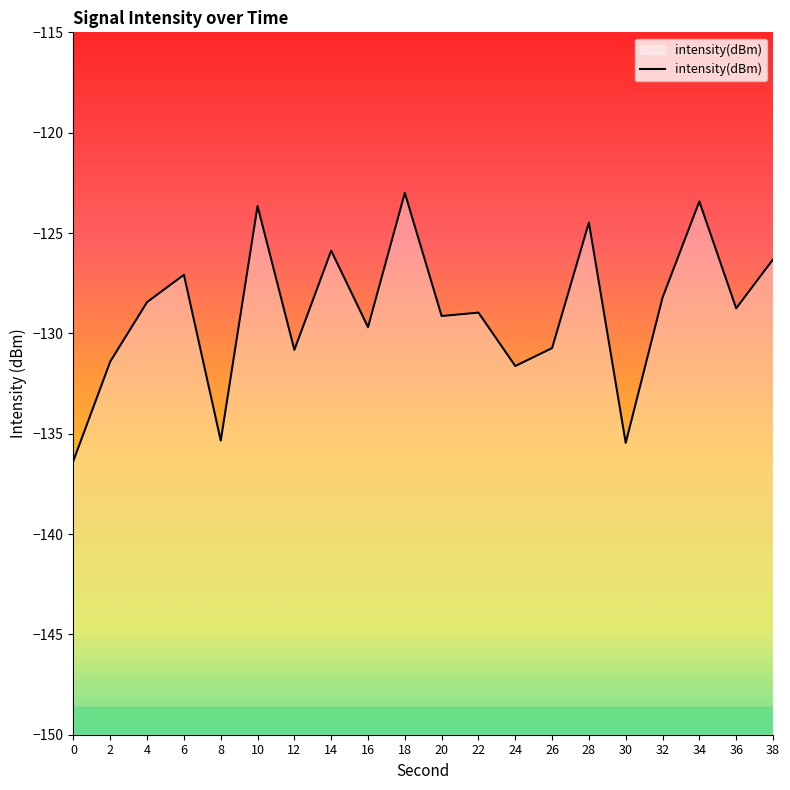

Rank the categories by value from lowest to highest.

0, 30, 8, 24, 2, 12, 26, 16, 20, 22, 36, 4, 32, 6, 38, 14, 28, 10, 34, 18